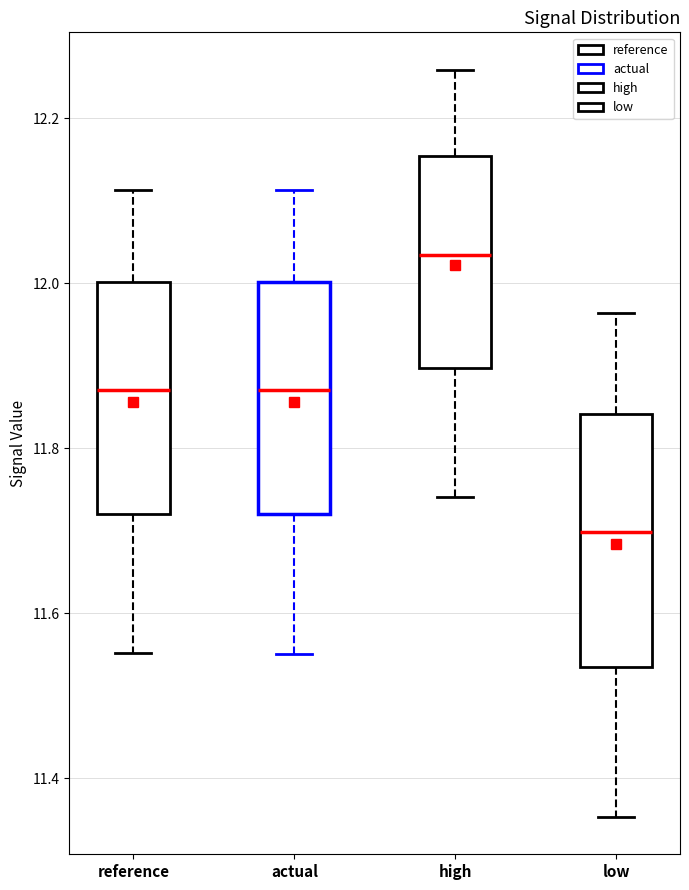

Reading left to right, read every box against the y-axis: the position of its median line, the range the box covers, and the ends of its whiskers. The values are not printed on the chart, so give them approximately, as read against the axis.

reference: median 11.88, box 11.72 to 12.00, whiskers 11.56 to 12.12
actual: median 11.88, box 11.72 to 12.00, whiskers 11.56 to 12.12
high: median 12.04, box 11.90 to 12.16, whiskers 11.74 to 12.26
low: median 11.70, box 11.54 to 11.84, whiskers 11.36 to 11.96